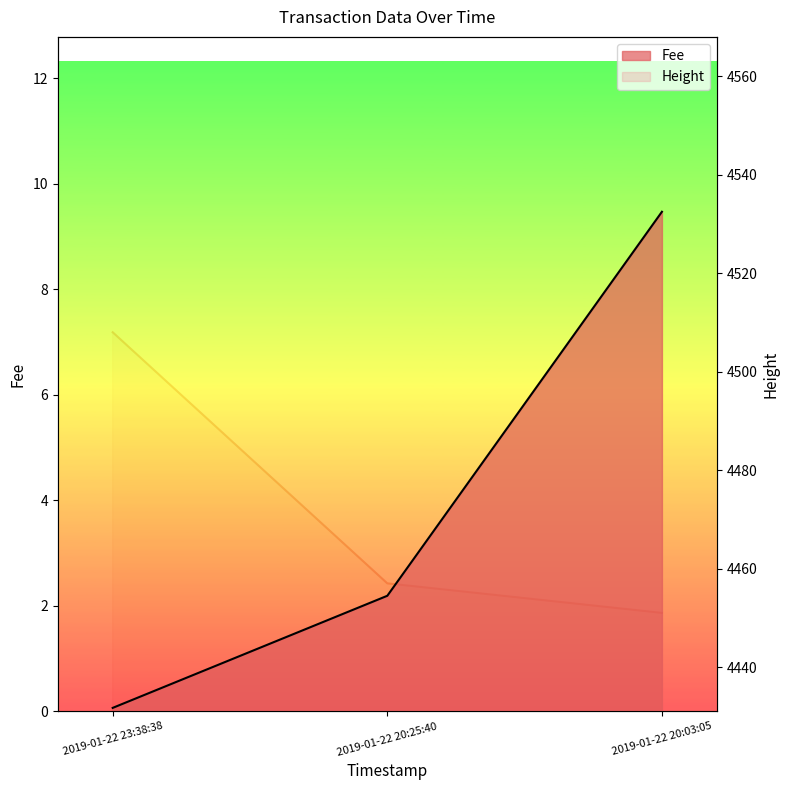

What are all the series names shown in the legend?

Fee, Height